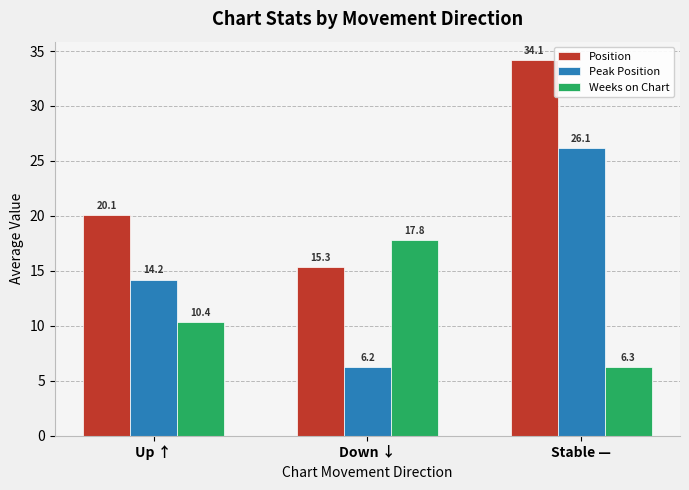

Are the bars grouped side by side (vs. stacked)?

Yes